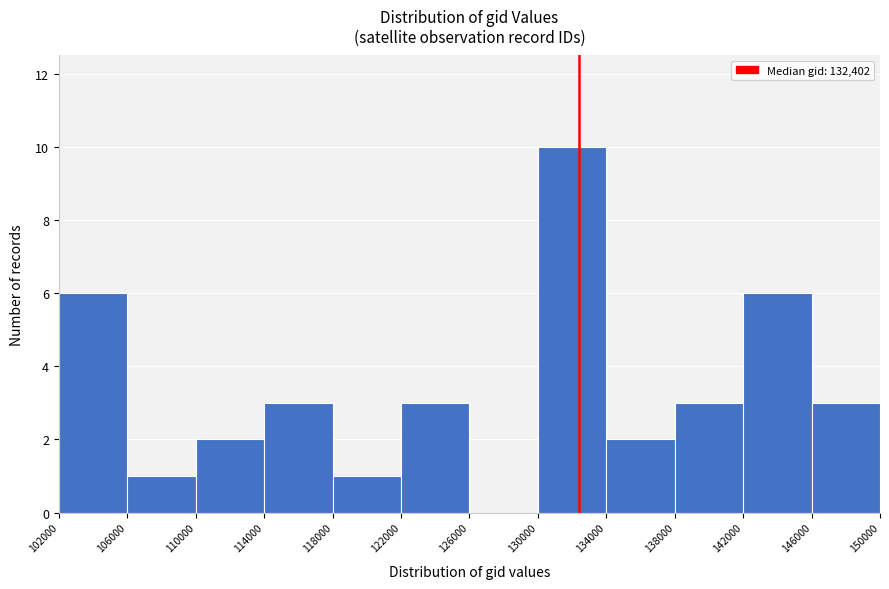

Reading left to right, transcribe this chart: for each bar, give the range it covers on the x-axis and its height. The values are not printed on the chart, so give them approximately, as read against the axis.

102000 to 106000: 6
106000 to 110000: 1
110000 to 114000: 2
114000 to 118000: 3
118000 to 122000: 1
122000 to 126000: 3
126000 to 130000: 0
130000 to 134000: 10
134000 to 138000: 2
138000 to 142000: 3
142000 to 146000: 6
146000 to 150000: 3